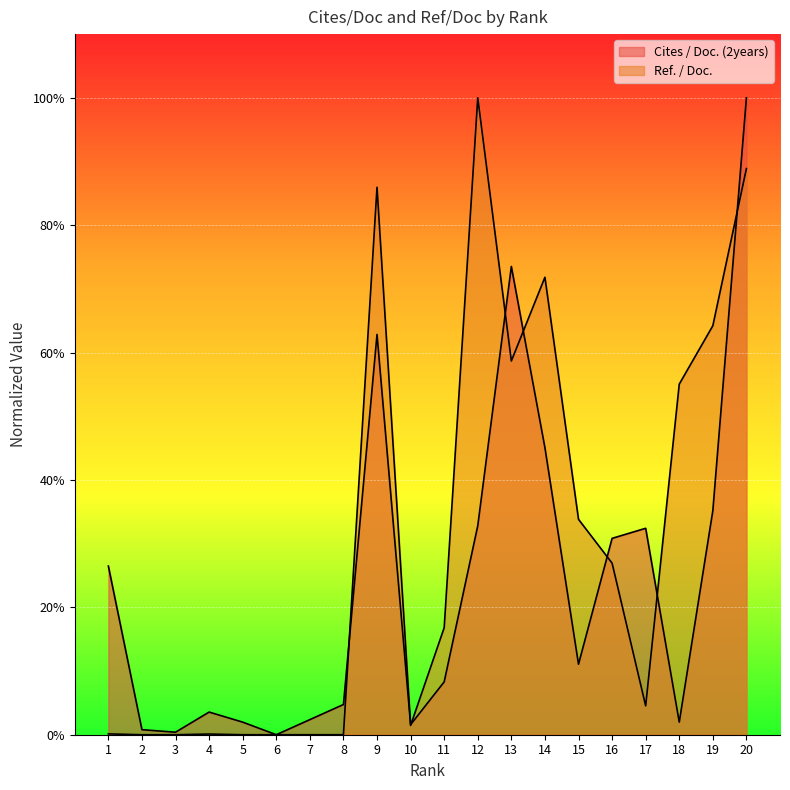

At which category is the sum across all series the highest?

20